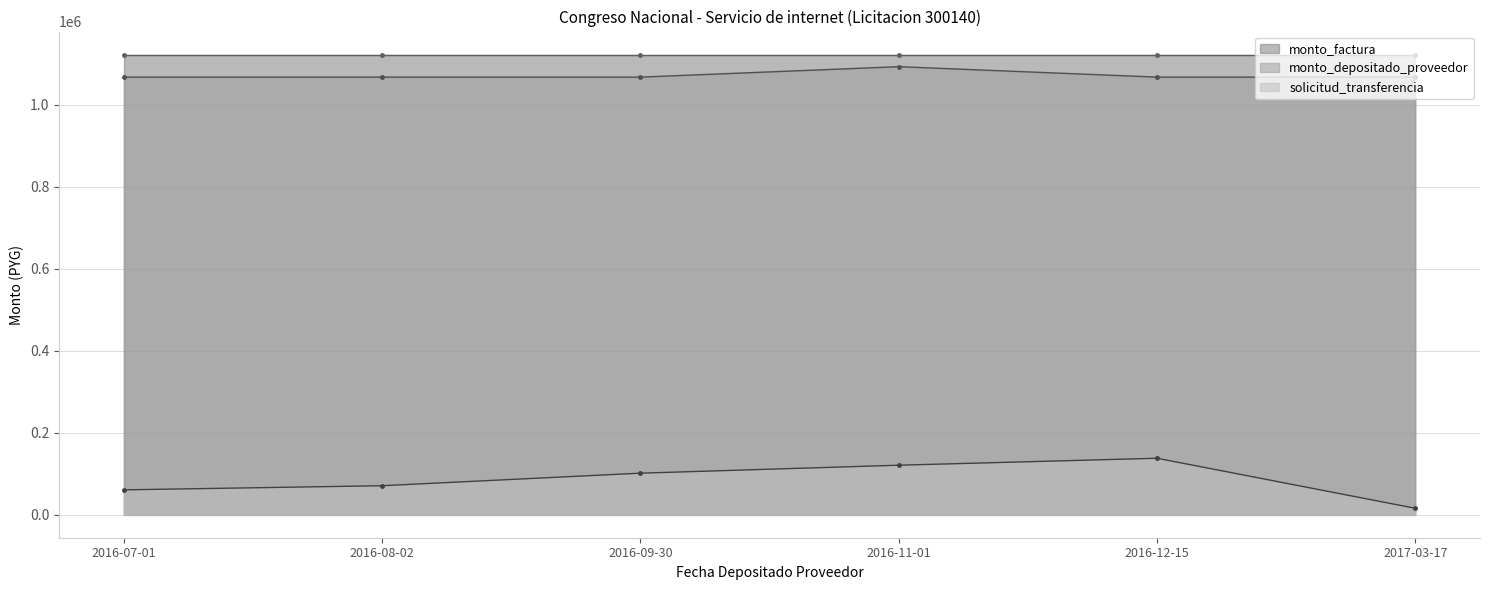

What is the value of the monto_depositado_proveedor point at the 5th from the left?

1067857